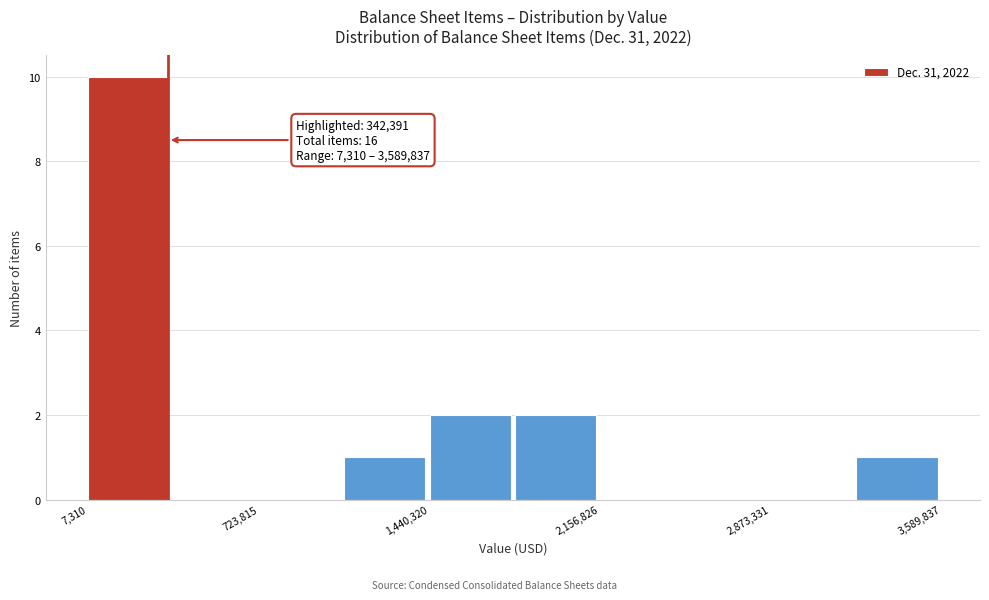

Around what value on the x-axis is the tallest bar? Give the approximate position of its centre, as read against the axis.

200000